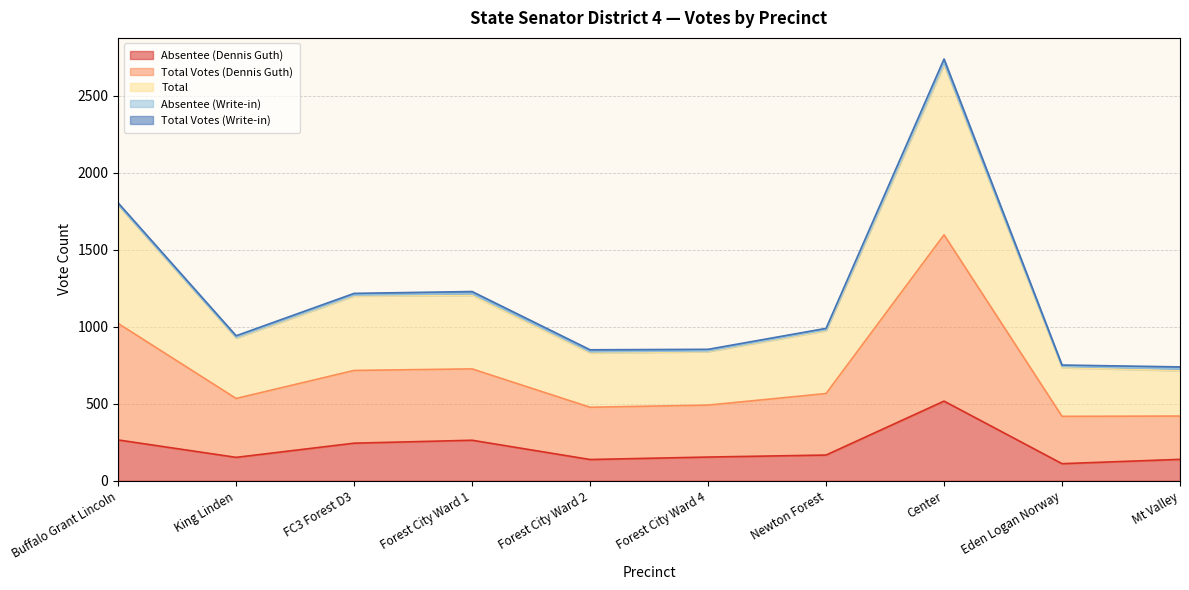

How many lines are shown in the chart?

5